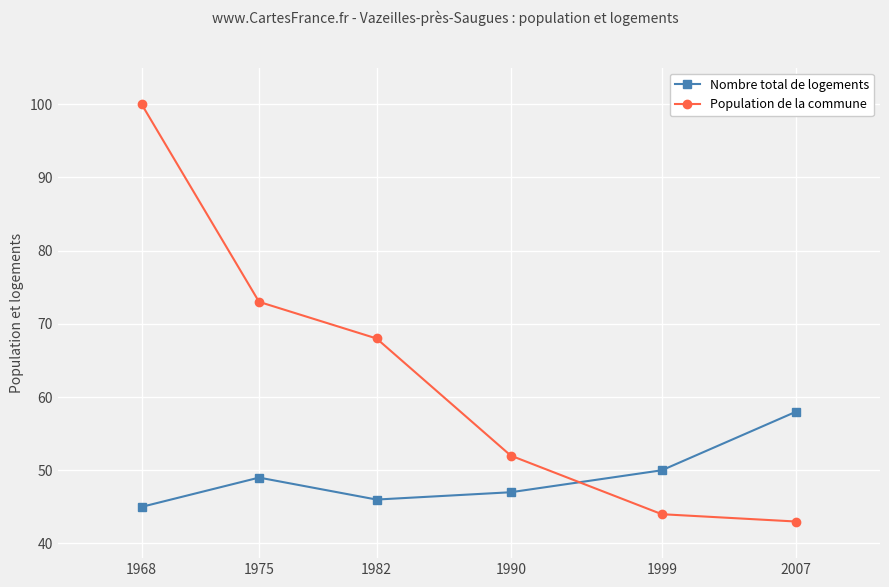

How many data points in Nombre total de logements are less than 49?

3